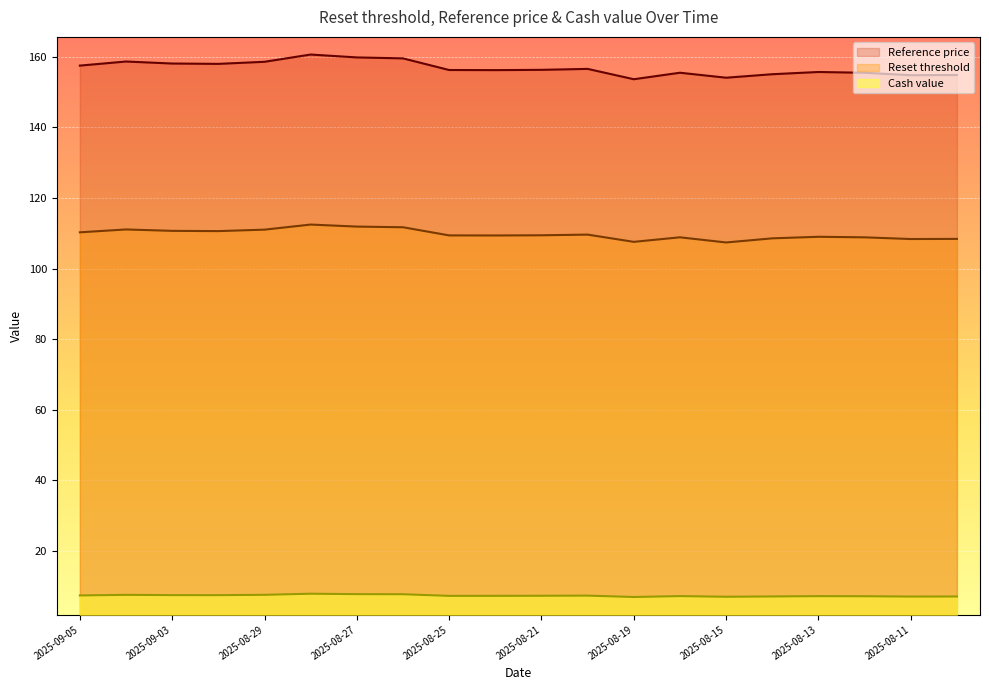

At which label does Reference price reach its peak?

2025-08-28